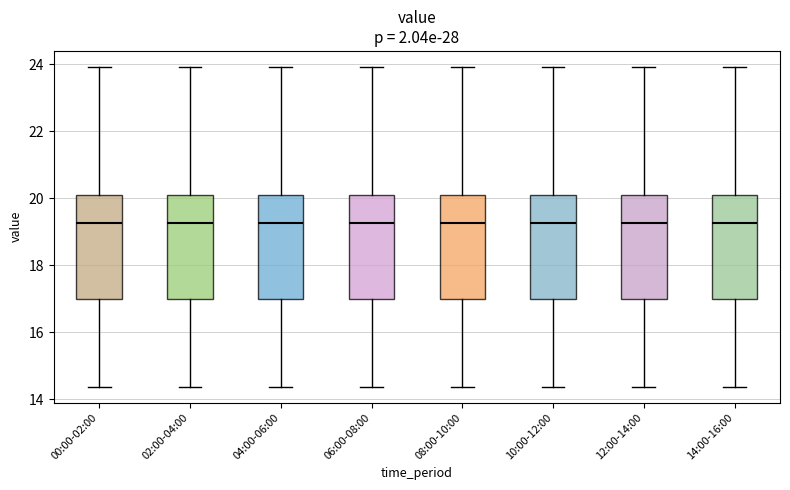

Reading left to right, read every box against the y-axis: the position of its median line, the range the box covers, and the ends of its whiskers. The values are not printed on the chart, so give them approximately, as read against the axis.

00:00-02:00: median 19.2, box 17.0 to 20.2, whiskers 14.4 to 24.0
02:00-04:00: median 19.2, box 17.0 to 20.2, whiskers 14.4 to 24.0
04:00-06:00: median 19.2, box 17.0 to 20.2, whiskers 14.4 to 24.0
06:00-08:00: median 19.2, box 17.0 to 20.2, whiskers 14.4 to 24.0
08:00-10:00: median 19.2, box 17.0 to 20.2, whiskers 14.4 to 24.0
10:00-12:00: median 19.2, box 17.0 to 20.2, whiskers 14.4 to 24.0
12:00-14:00: median 19.2, box 17.0 to 20.2, whiskers 14.4 to 24.0
14:00-16:00: median 19.2, box 17.0 to 20.2, whiskers 14.4 to 24.0